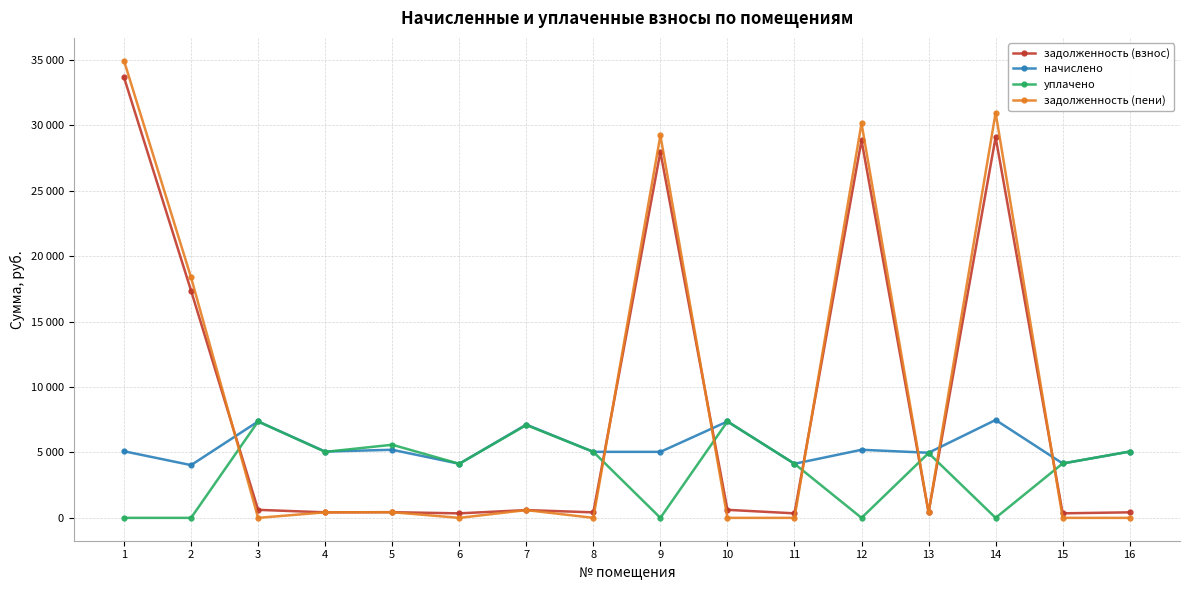

What is the sum of the начислено values at 6 and 12?

9338.2